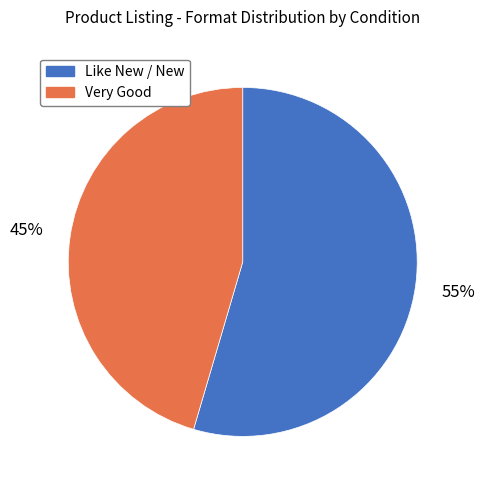

Is it true that Very Good is 36% of the pie?

False